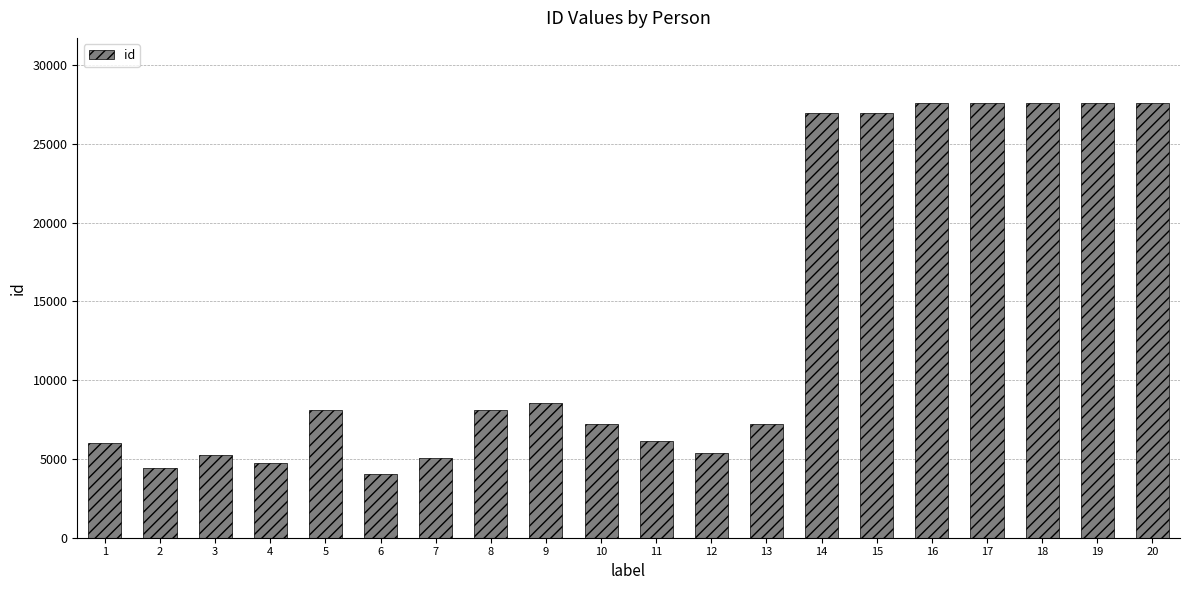

What is the ratio of the value at 13 to the value at 19?

0.3